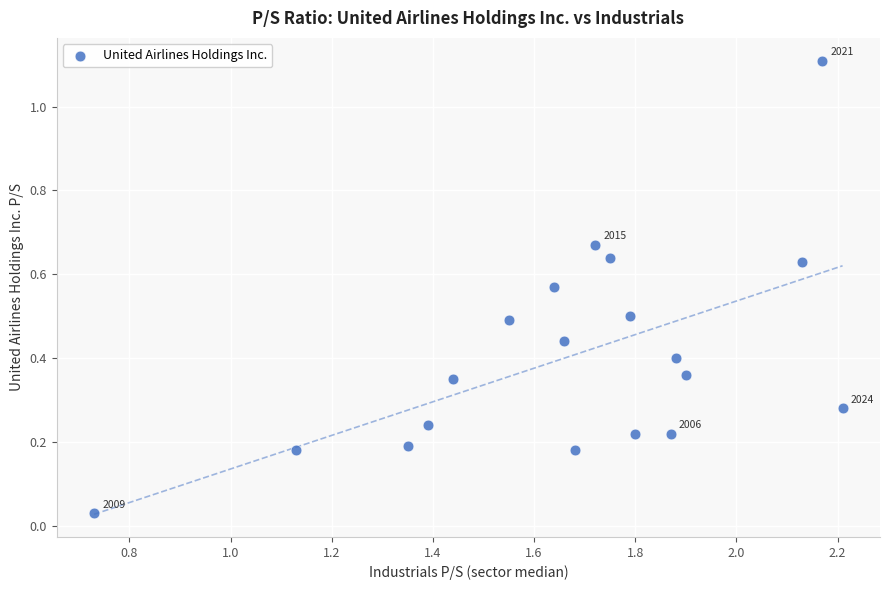

What is the range of X values (max minus min)?

1.5